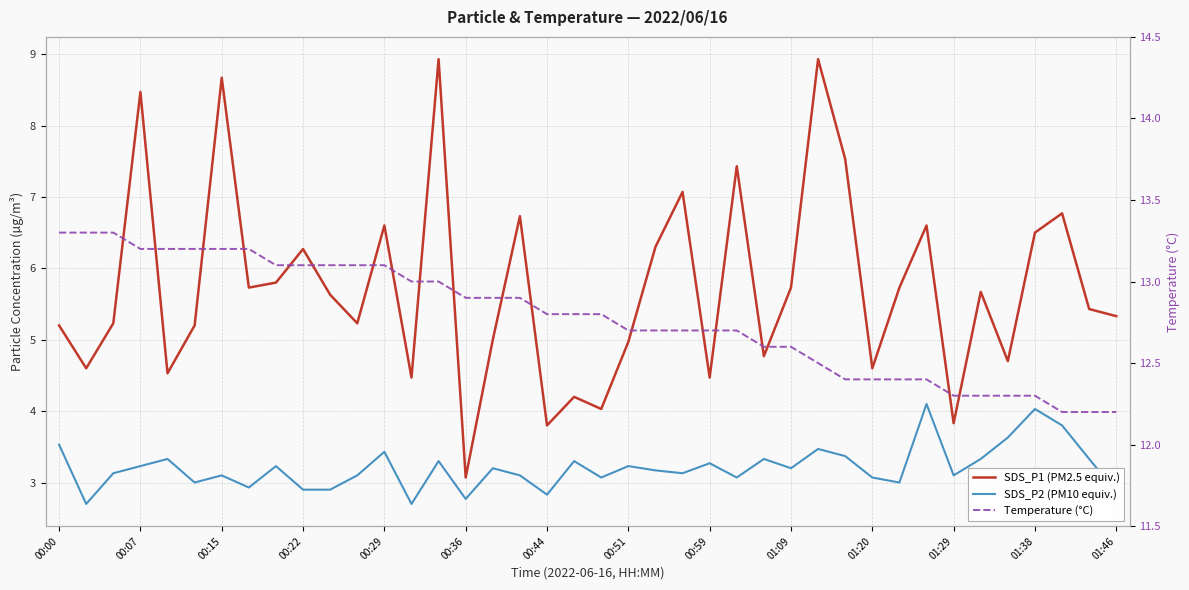

Which series has the largest range (max minus min)?

SDS_P1 (PM2.5 equiv.)